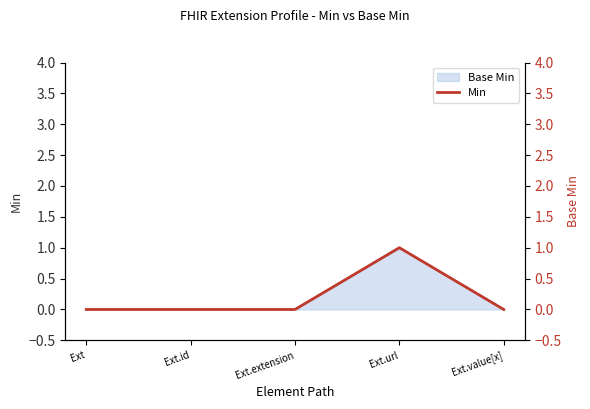

What is the maximum value shown in the chart?

1